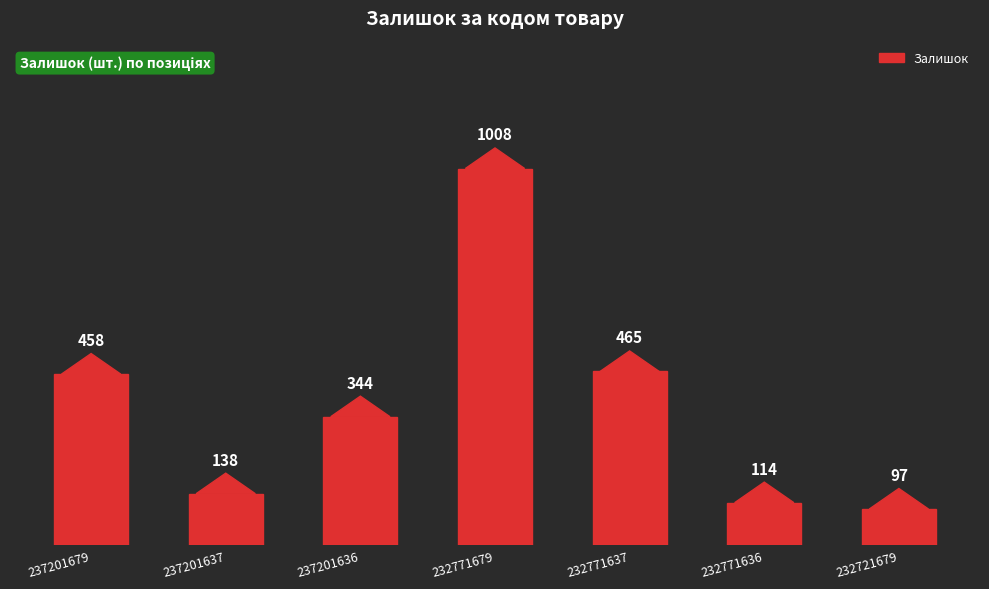

What is the sum of the values at 232771637 and 237201679?

923